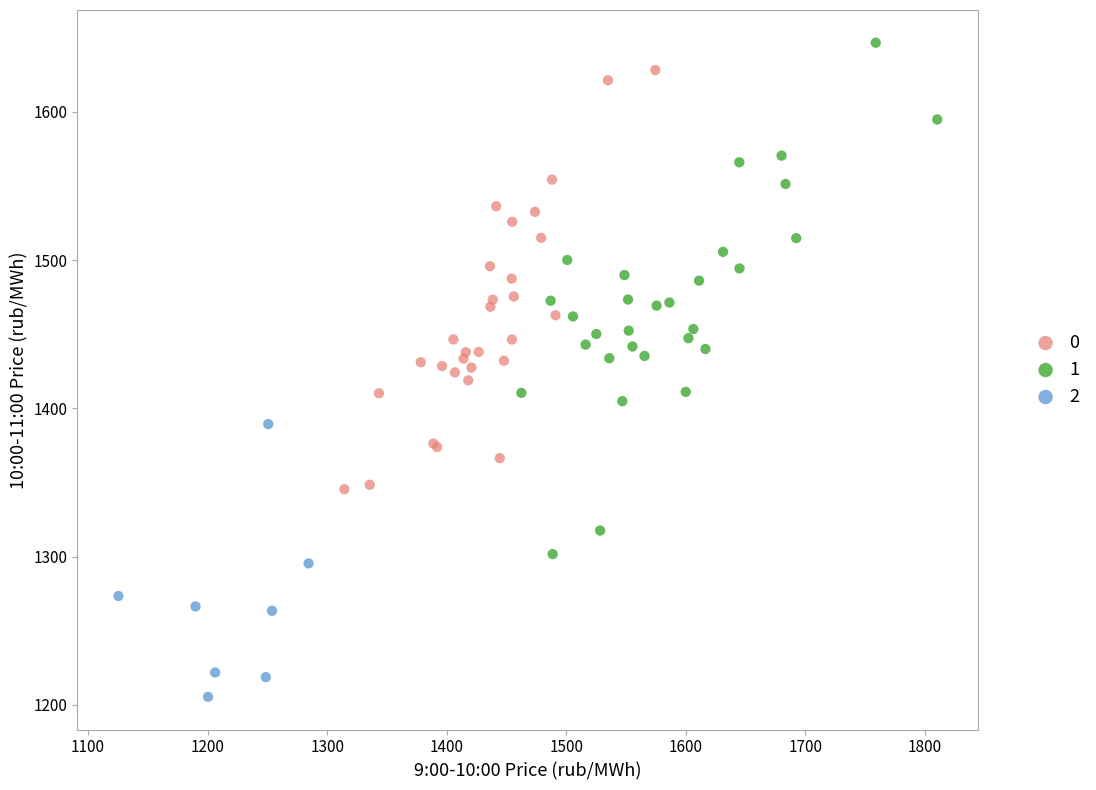

Which series has the widest spread of Y values?

1